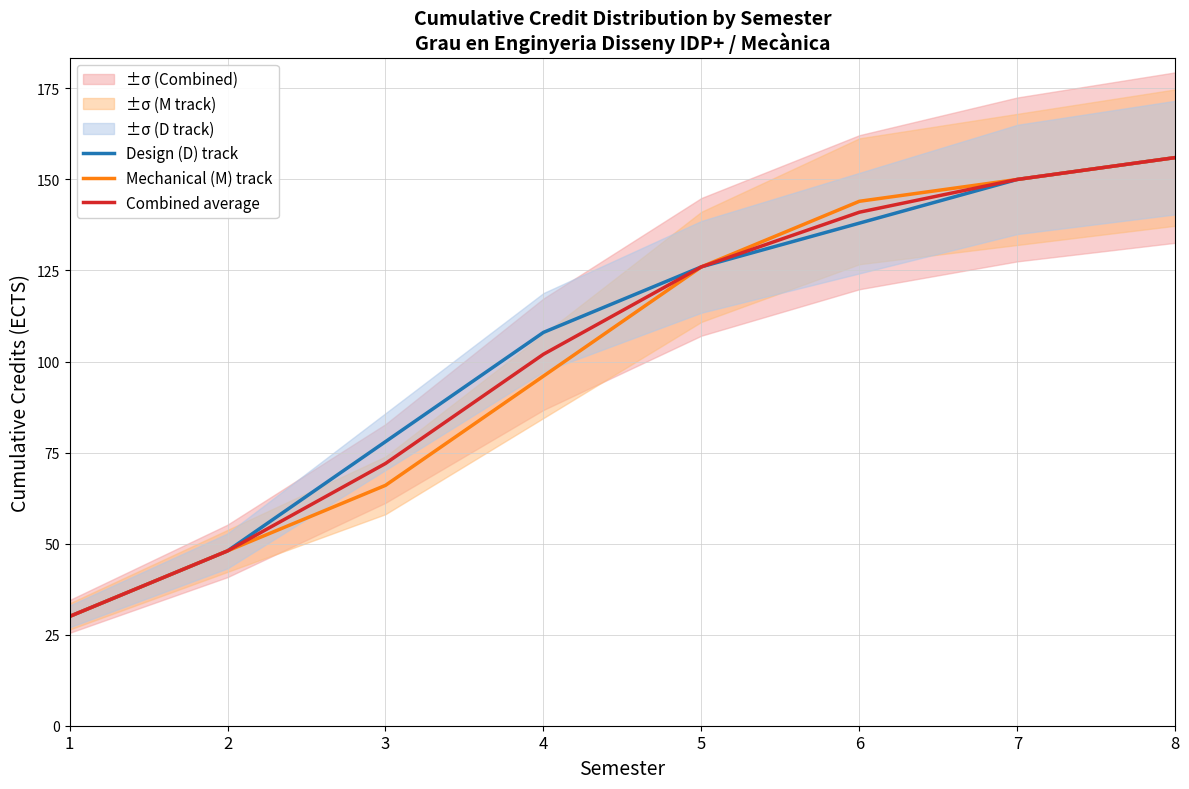

What is the average value of the Combined average series?

103